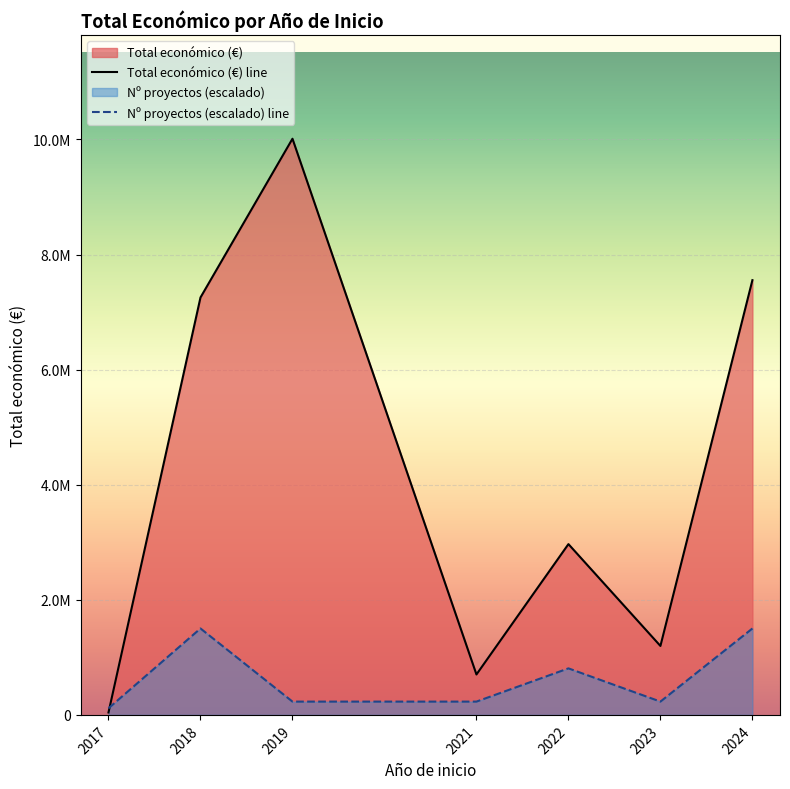

Does the chart display data point markers on the line(s)?

No